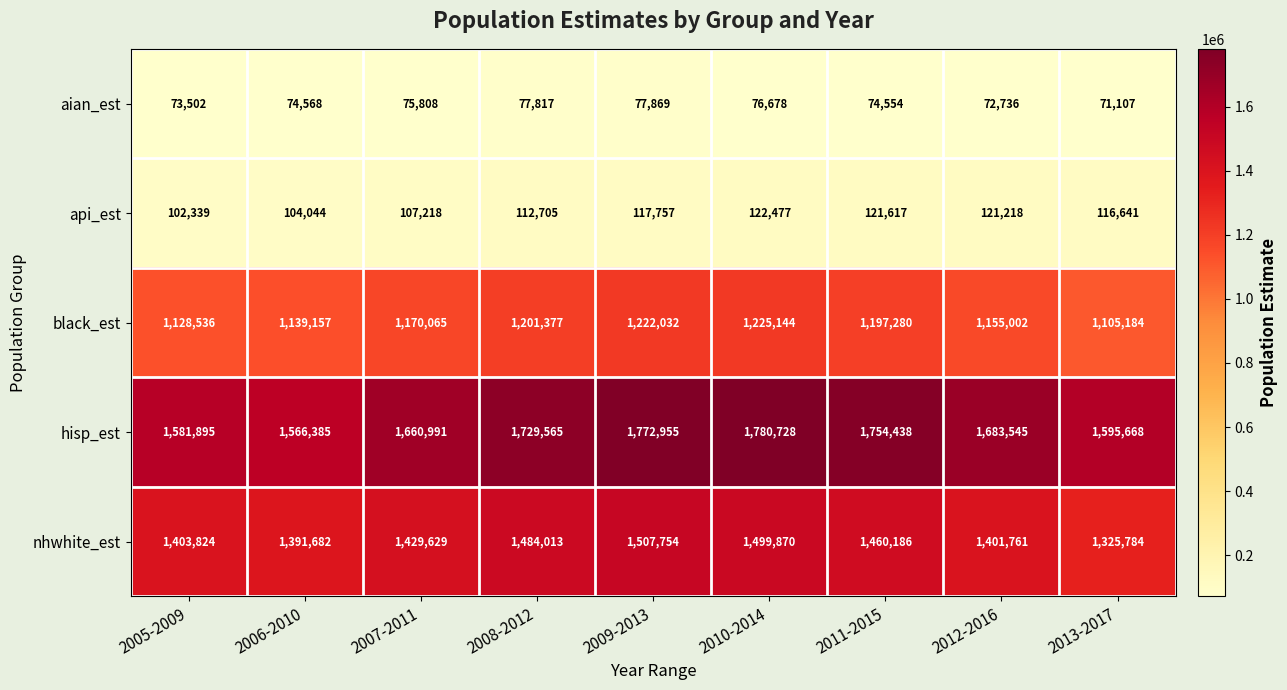

What is the minimum value shown in the chart?

71107